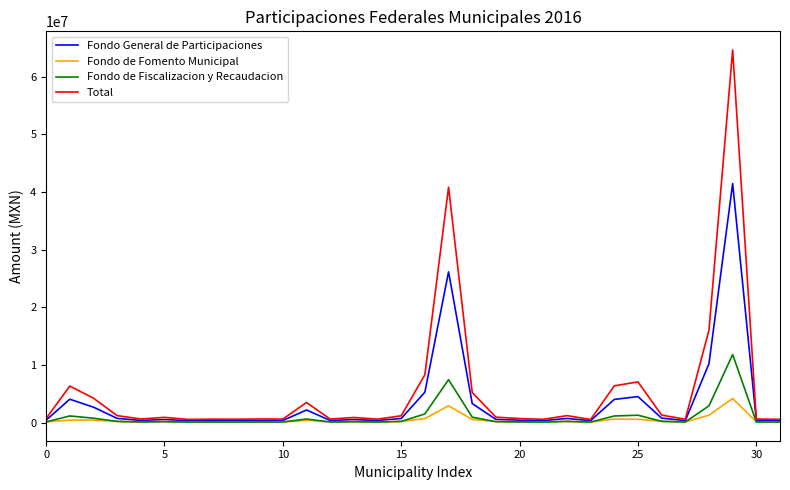

Which series has the largest range (max minus min)?

Total